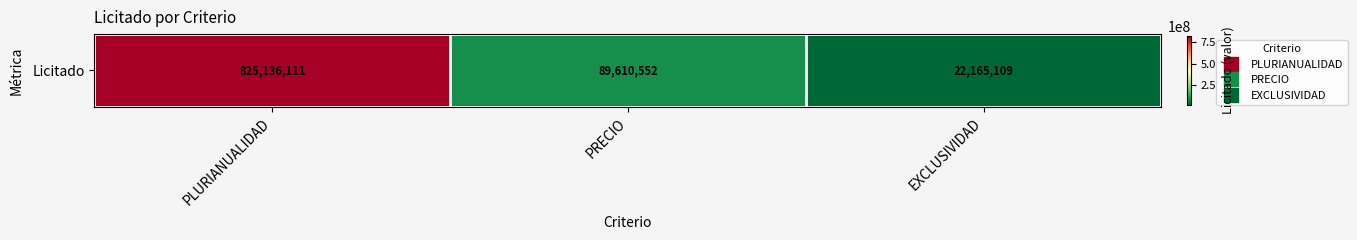

List the labels in order of value, largest first.

PLURIANUALIDAD, PRECIO, EXCLUSIVIDAD